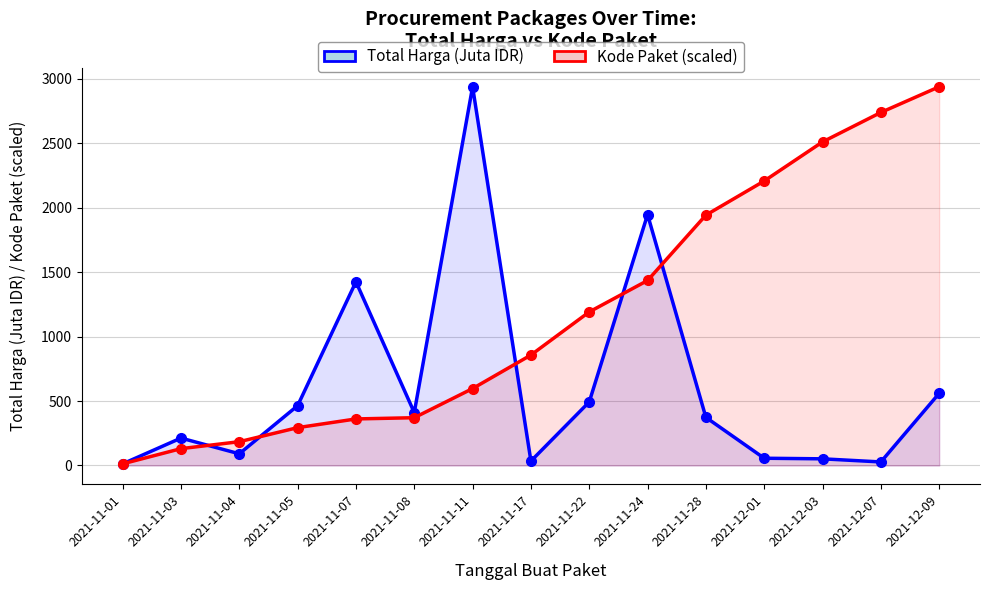

What is the lowest value of the Kode Paket (scaled) series?

12.8